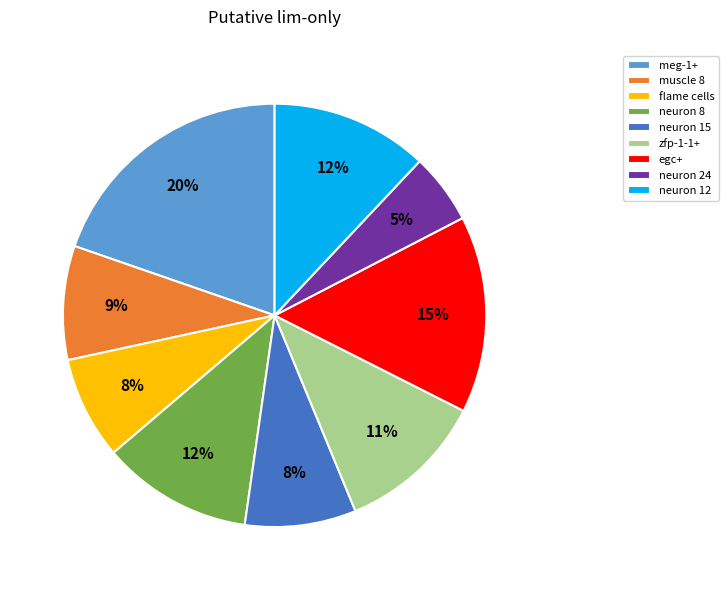

Count the number of slices in the pie.

9